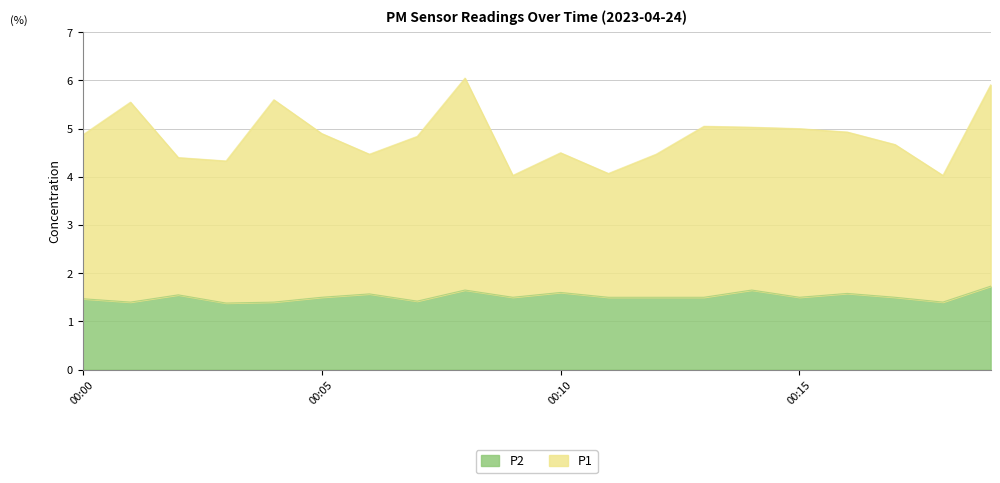

Is it true that P1 equals 2.1 at 00:17?

False